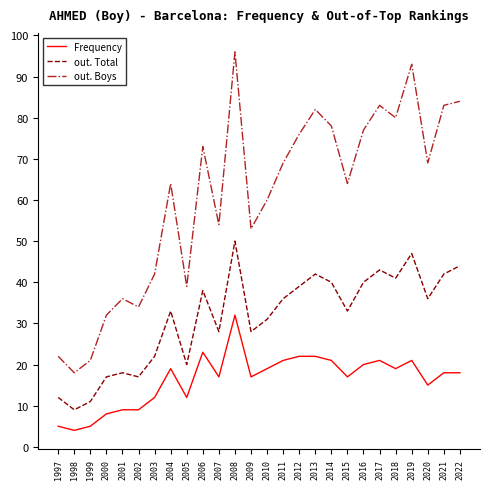

Reading right to left, list all the values displayed in this chart.

Frequency: 2022=18	2021=18	2020=15	2019=21	2018=19	2017=21	2016=20	2015=17	2014=21	2013=22	2012=22	2011=21	2010=19	2009=17	2008=32	2007=17	2006=23	2005=12	2004=19	2003=12	2002=9	2001=9	2000=8	1999=5	1998=4	1997=5
out. Total: 2022=44	2021=42	2020=36	2019=47	2018=41	2017=43	2016=40	2015=33	2014=40	2013=42	2012=39	2011=36	2010=31	2009=28	2008=50	2007=28	2006=38	2005=20	2004=33	2003=22	2002=17	2001=18	2000=17	1999=11	1998=9	1997=12
out. Boys: 2022=84	2021=83	2020=69	2019=93	2018=80	2017=83	2016=77	2015=64	2014=78	2013=82	2012=76	2011=69	2010=60	2009=53	2008=96	2007=54	2006=73	2005=39	2004=64	2003=42	2002=34	2001=36	2000=32	1999=21	1998=18	1997=22